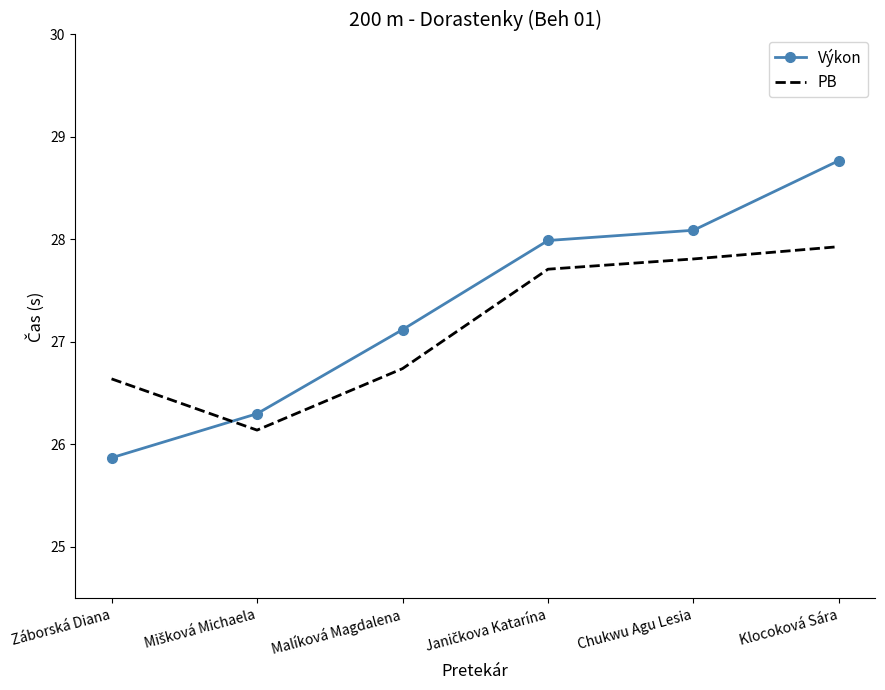

At Záborská Diana, list the series in order from smallest to largest.

Výkon, PB